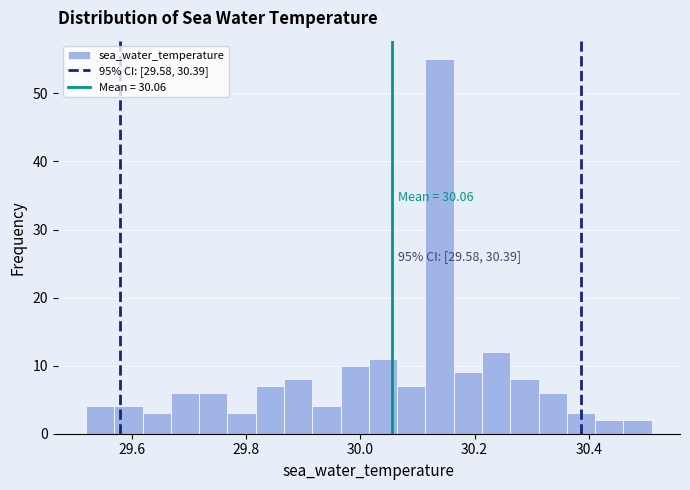

Read against the x-axis, roughly where is the centre of the tallest bar?

30.14